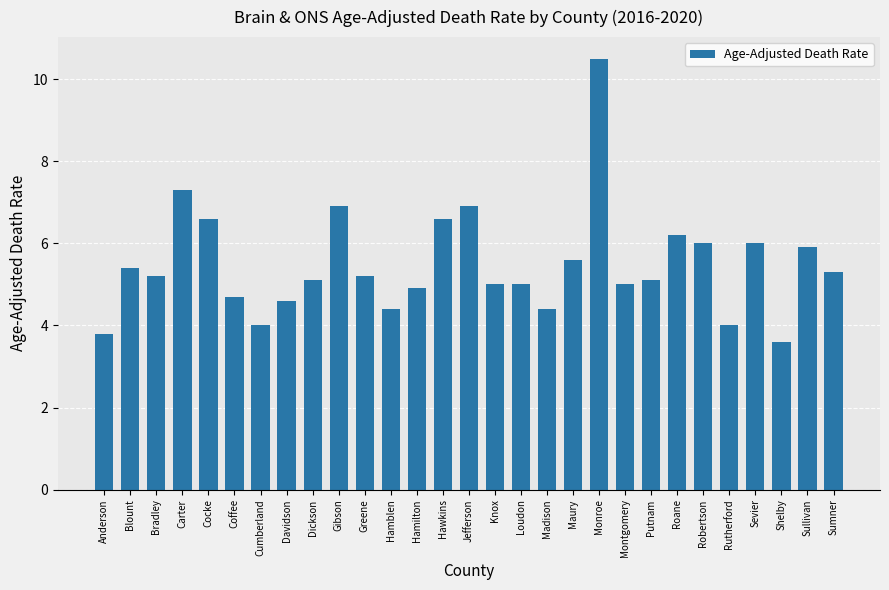

What is the sum of all values?

159.2